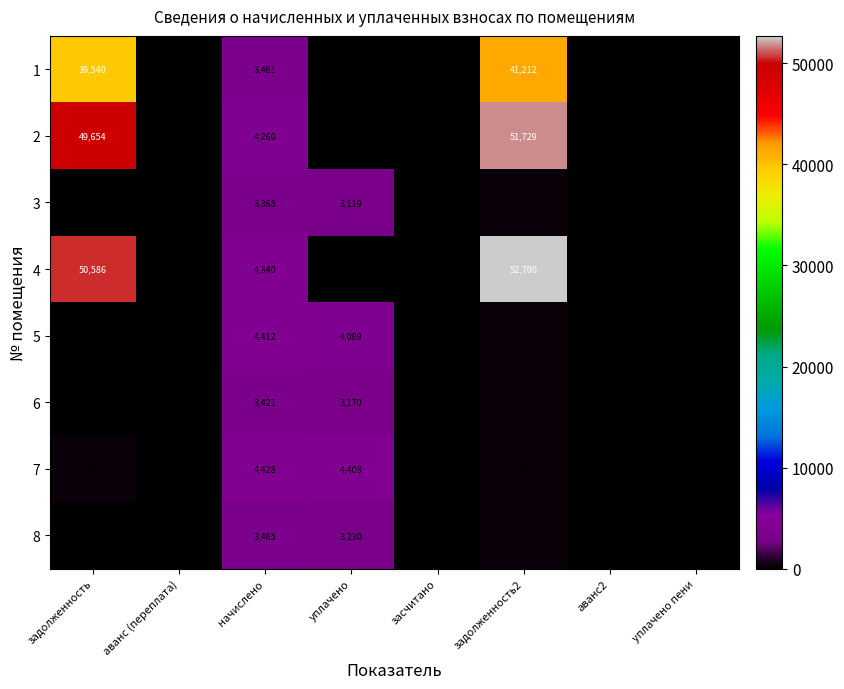

What is the total value across all series at задолженность2?

147084